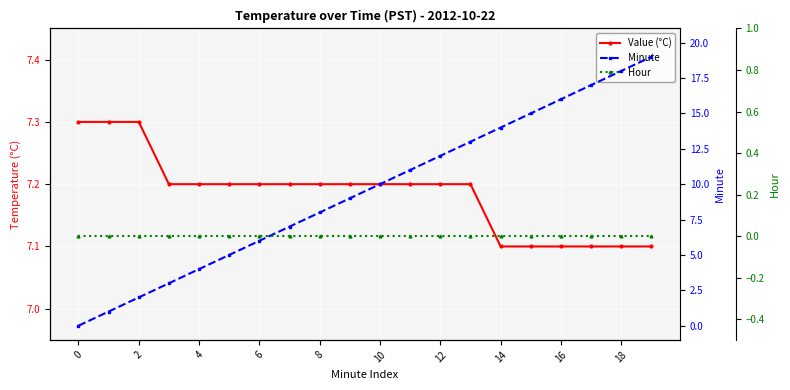

True or false: Minute has a value of 15.3 at 11.

False